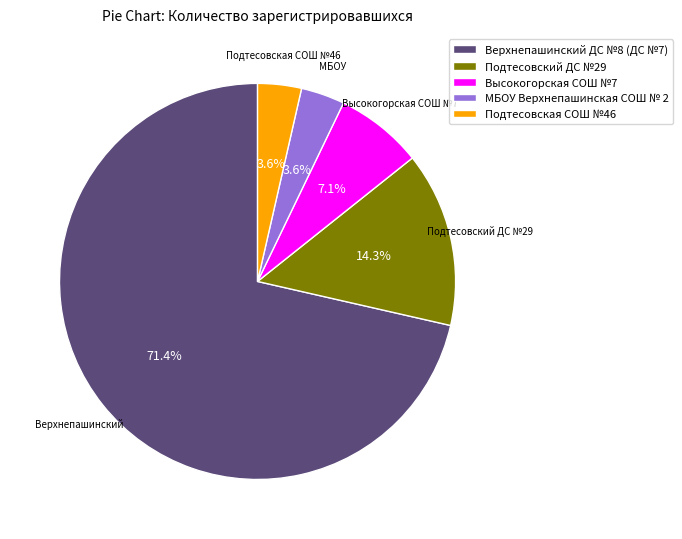

Is the sum of Подтесовский ДС №29 and Подтесовская СОШ №46 greater than half?

No